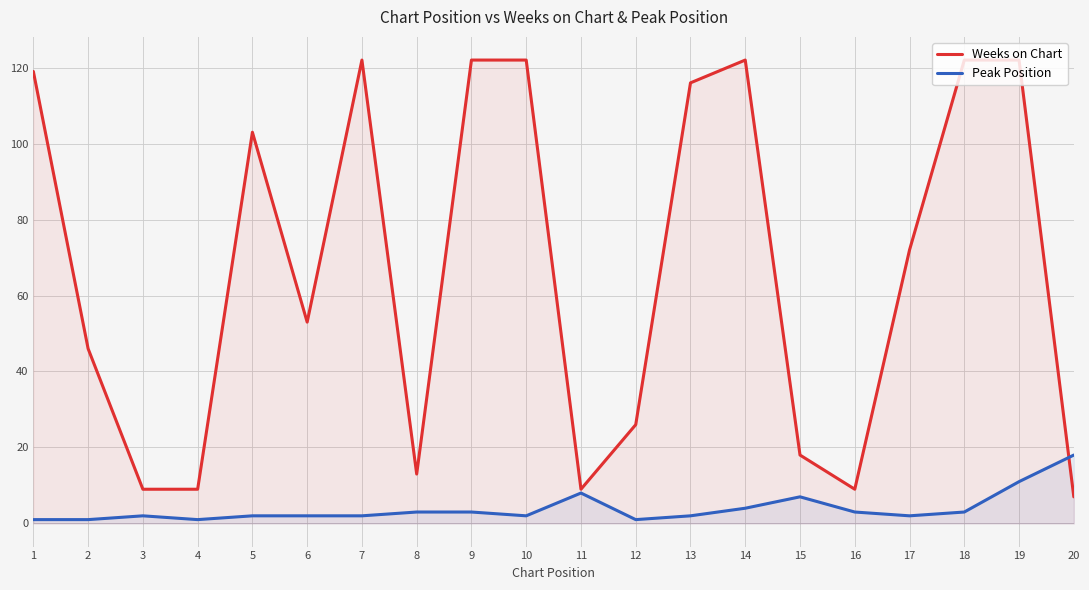

What is the average value of the Weeks on Chart series?

67